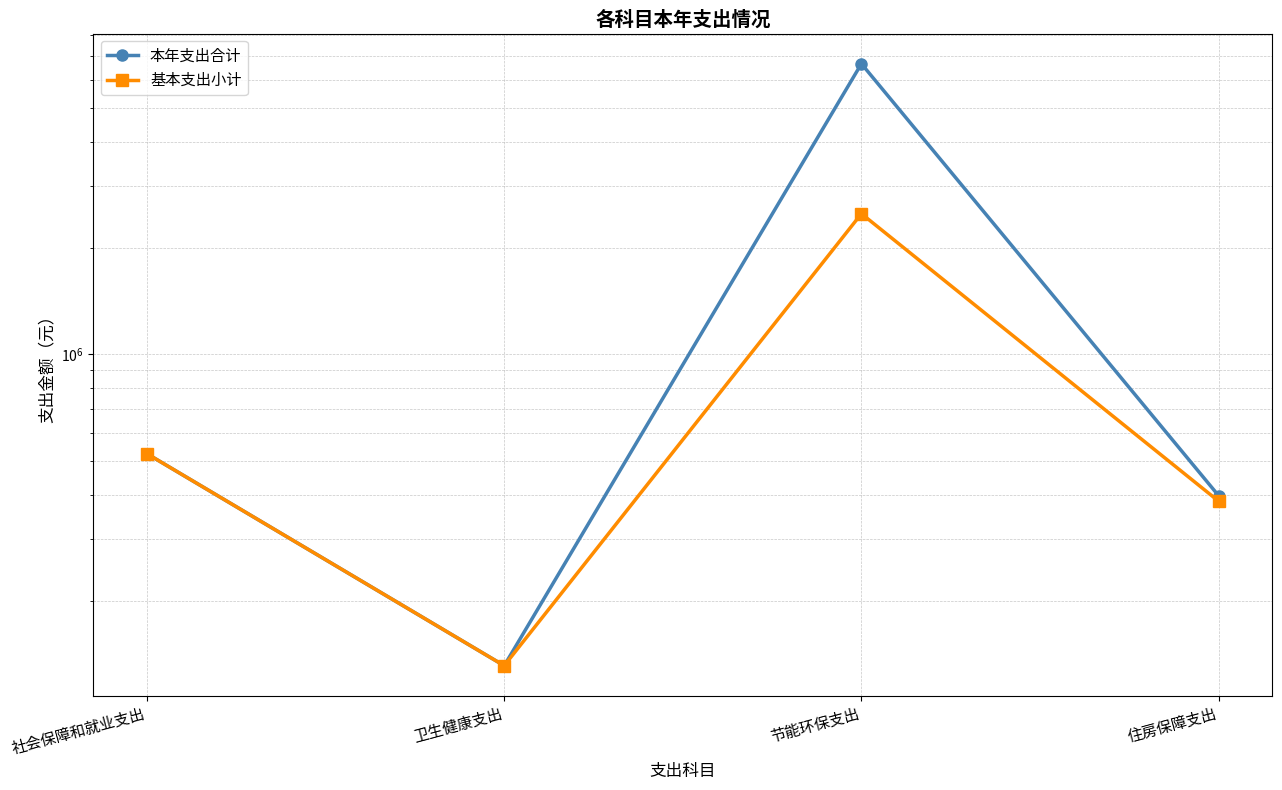

Which category has the highest value in the 基本支出小计 series?

节能环保支出